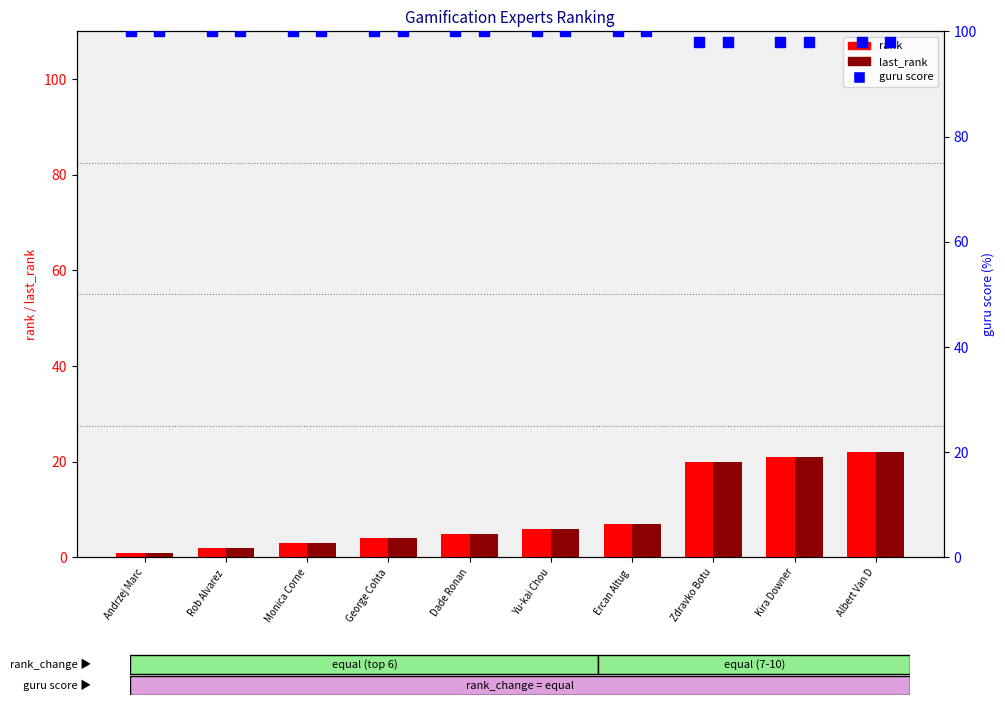

How many groups of bars are there?

10